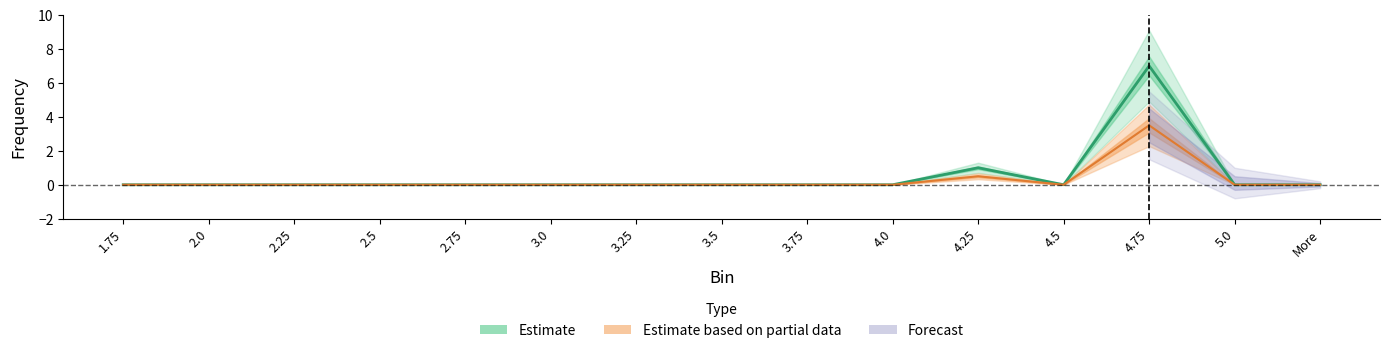

Is it true that Estimate based on partial data equals 2.3 at 2.75?

False